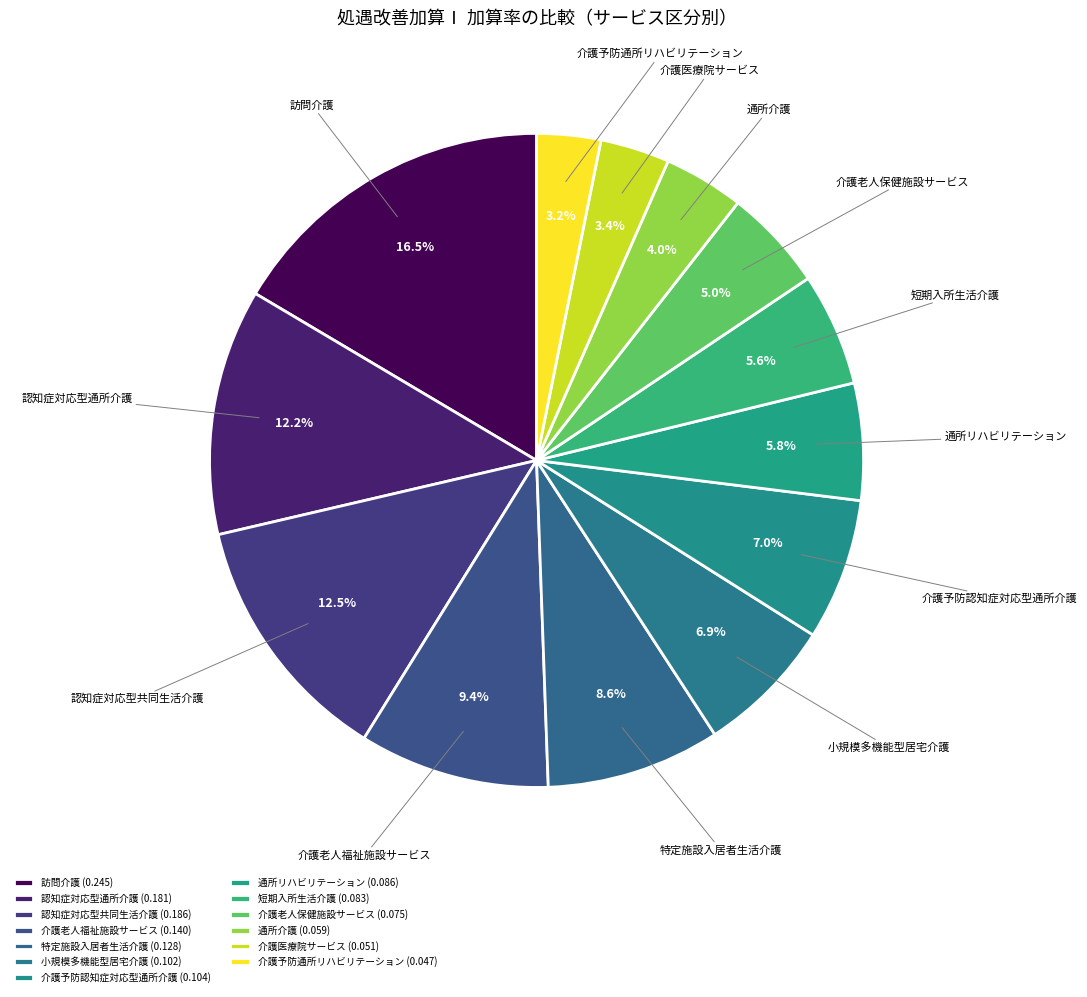

Which slice is the largest?

訪問介護